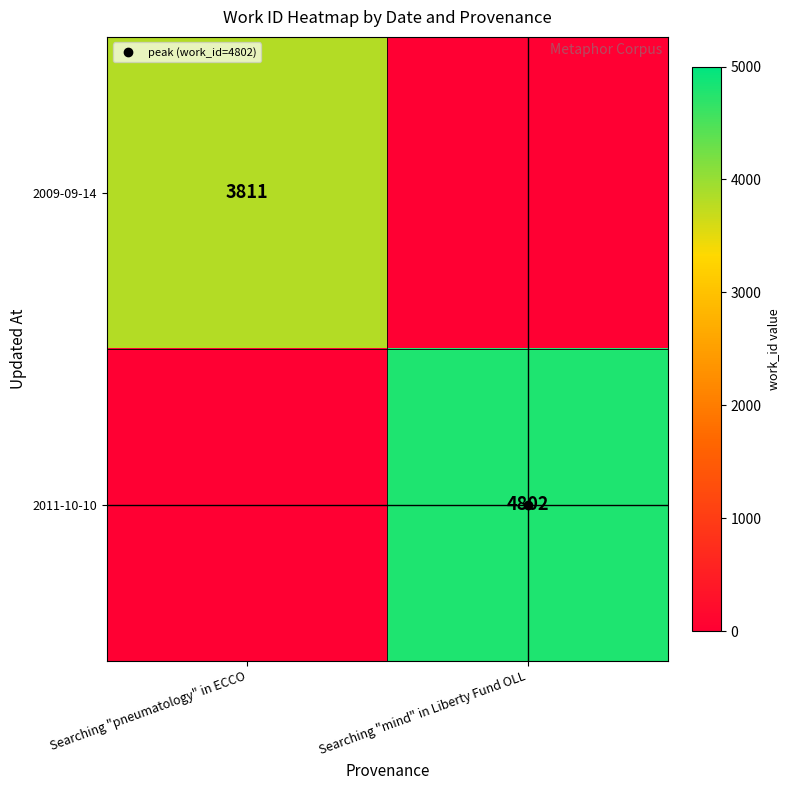

Which category has the highest value across all series?

Searching "mind" in Liberty Fund OLL